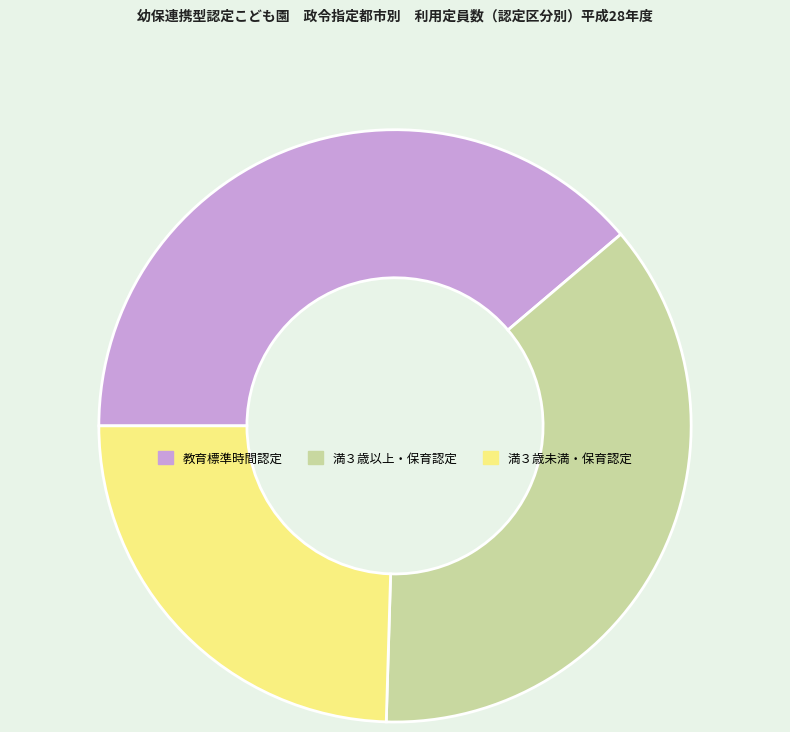

How many segments does this pie chart have?

3